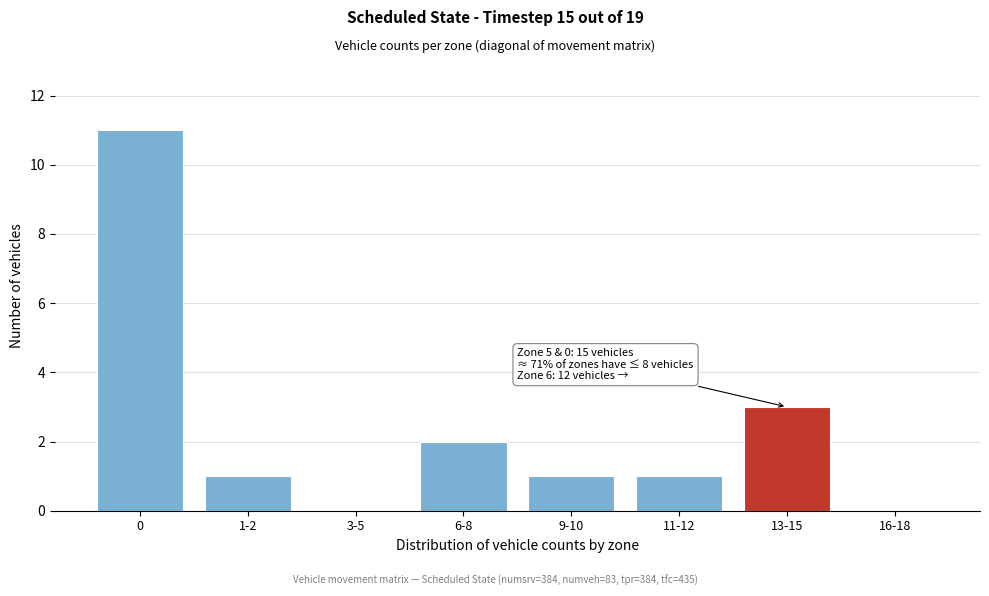

Reading left to right, extract all data points from this chart.

0=11	1-2=1	3-5=0	6-8=2	9-10=1	11-12=1	13-15=3	16-18=0